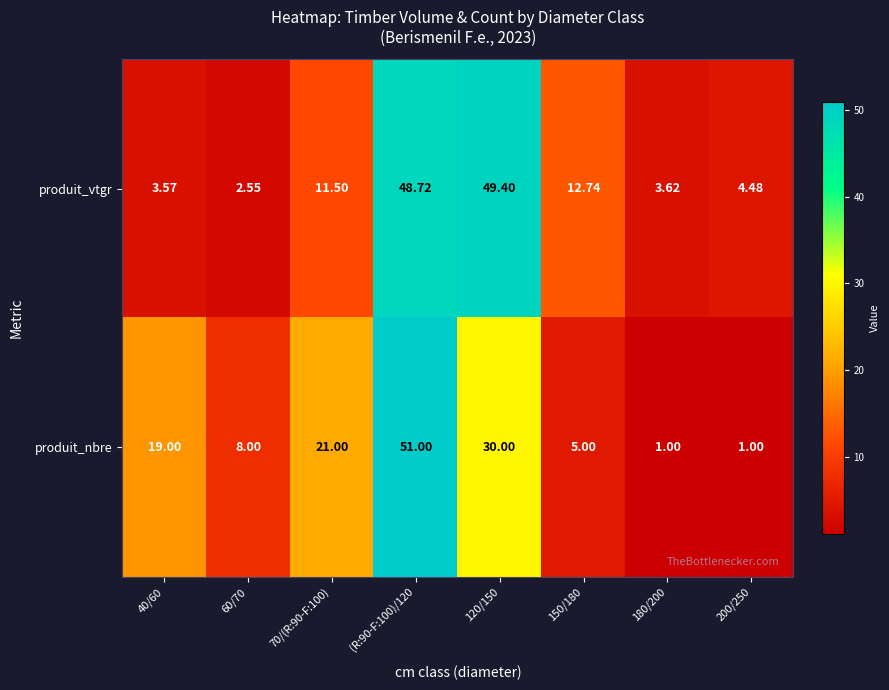

Rank the series by their maximum value, from lowest to highest.

produit_vtgr, produit_nbre